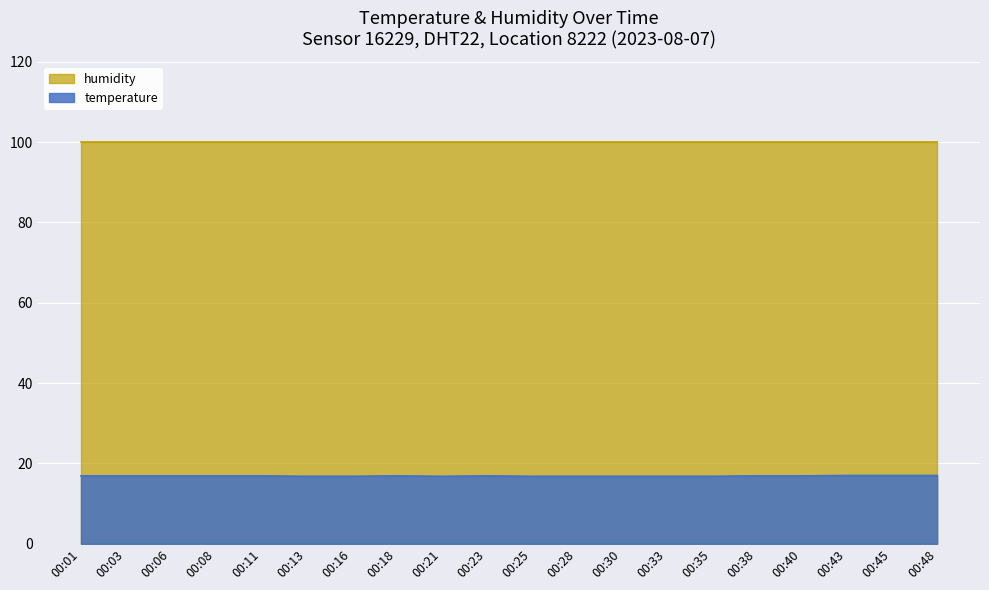

True or false: the data shows 16.9 at 00:38.

True